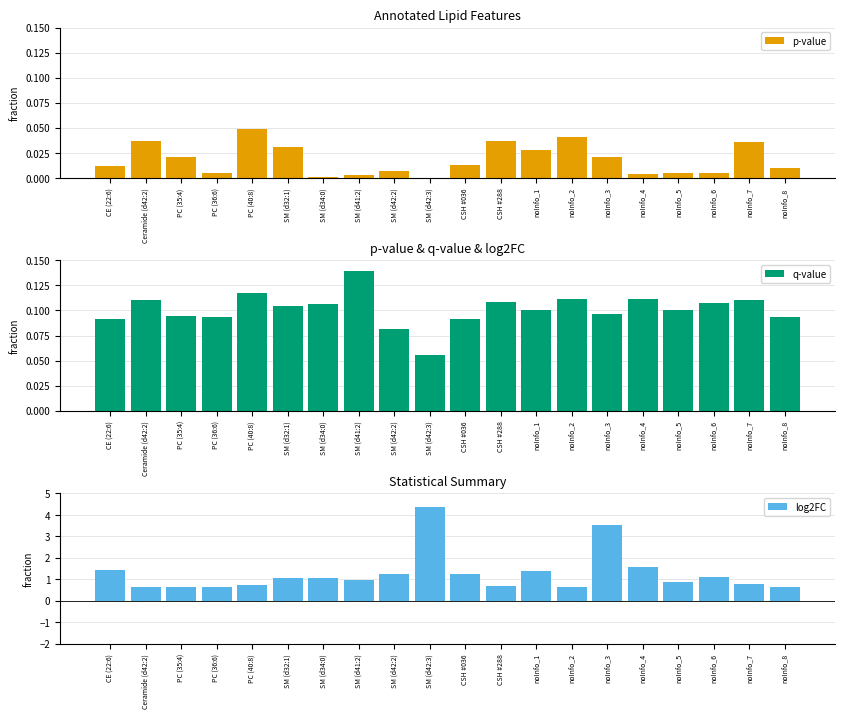

Which series has the largest range (max minus min)?

log2FC